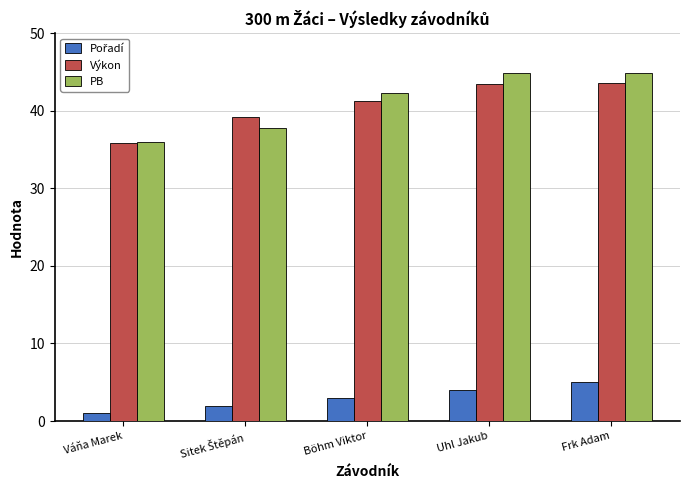

What is the difference between the highest and lowest values at Váňa Marek?

35.0